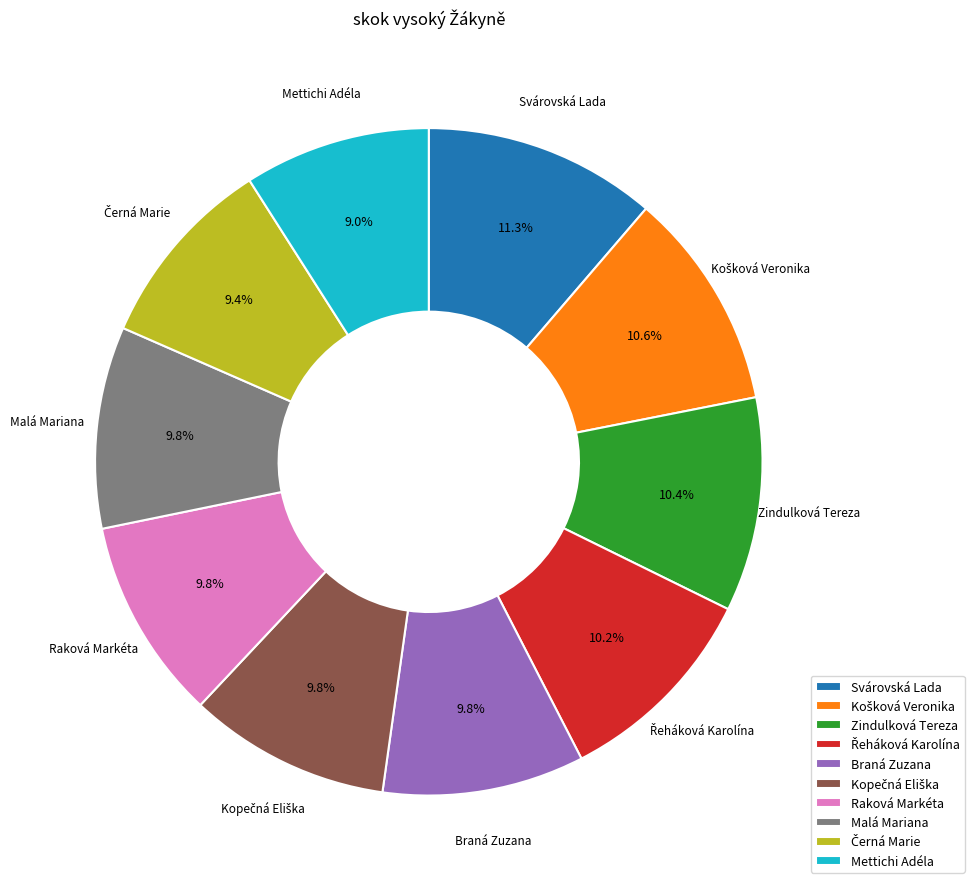

Do Mettichi Adéla and Svárovská Lada together represent more than half of the pie?

No